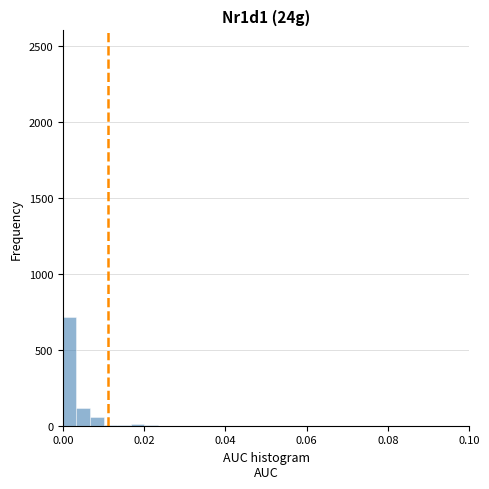

Around what value on the x-axis is the tallest bar? Give the approximate position of its centre, as read against the axis.

0.002